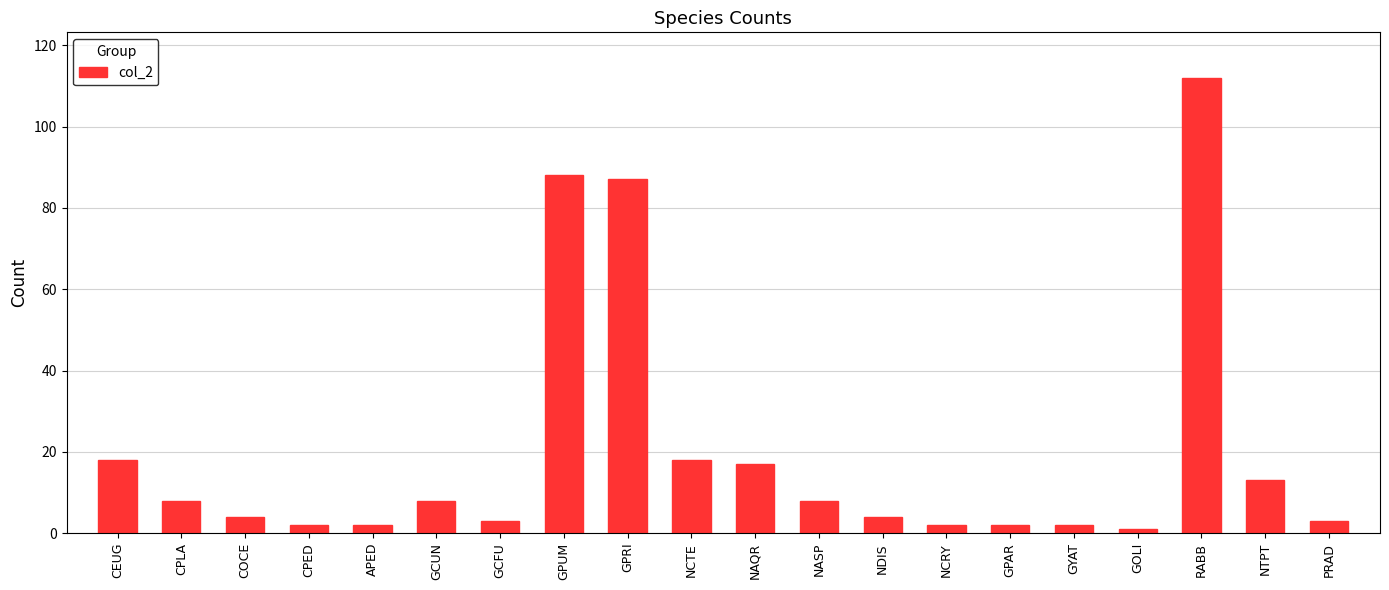

Approximately how many times larger is the value at GYAT compared to NCRY?

1.0